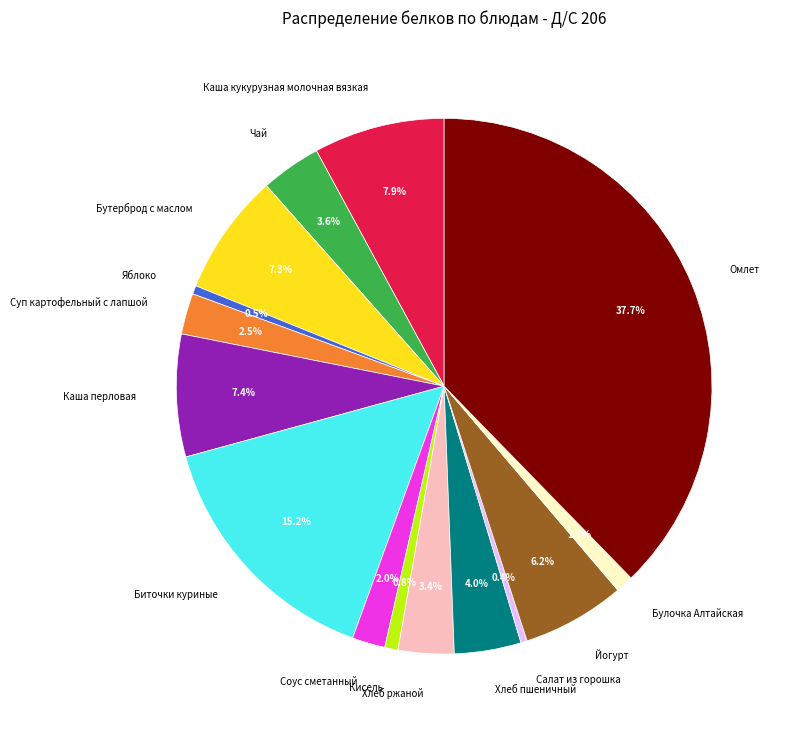

Do Хлеб ржаной and Соус сметанный together represent more than half of the pie?

No